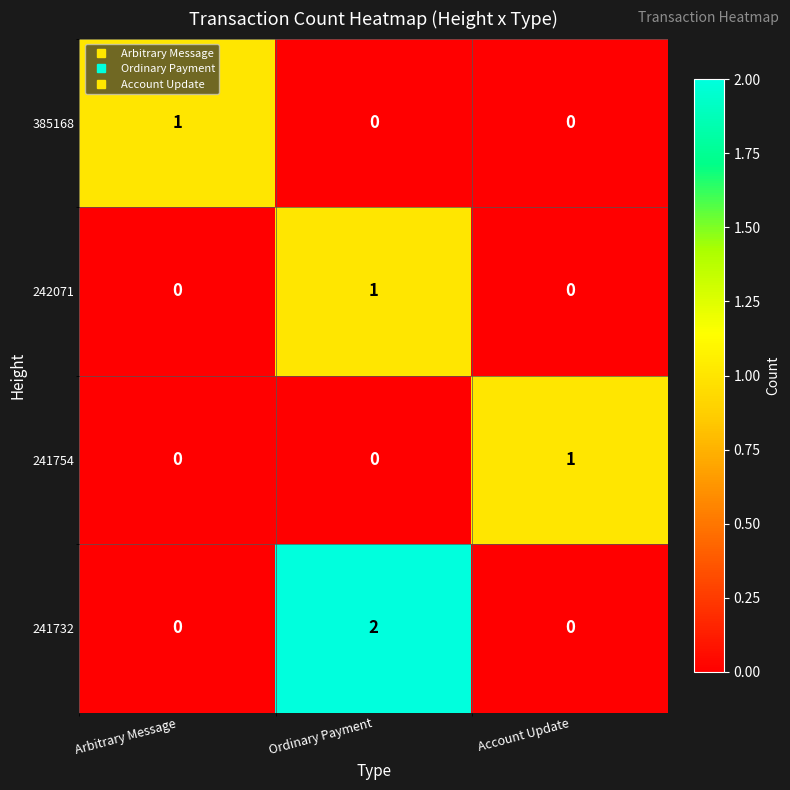

Count the 241754 values in the range 0 to 1.

3